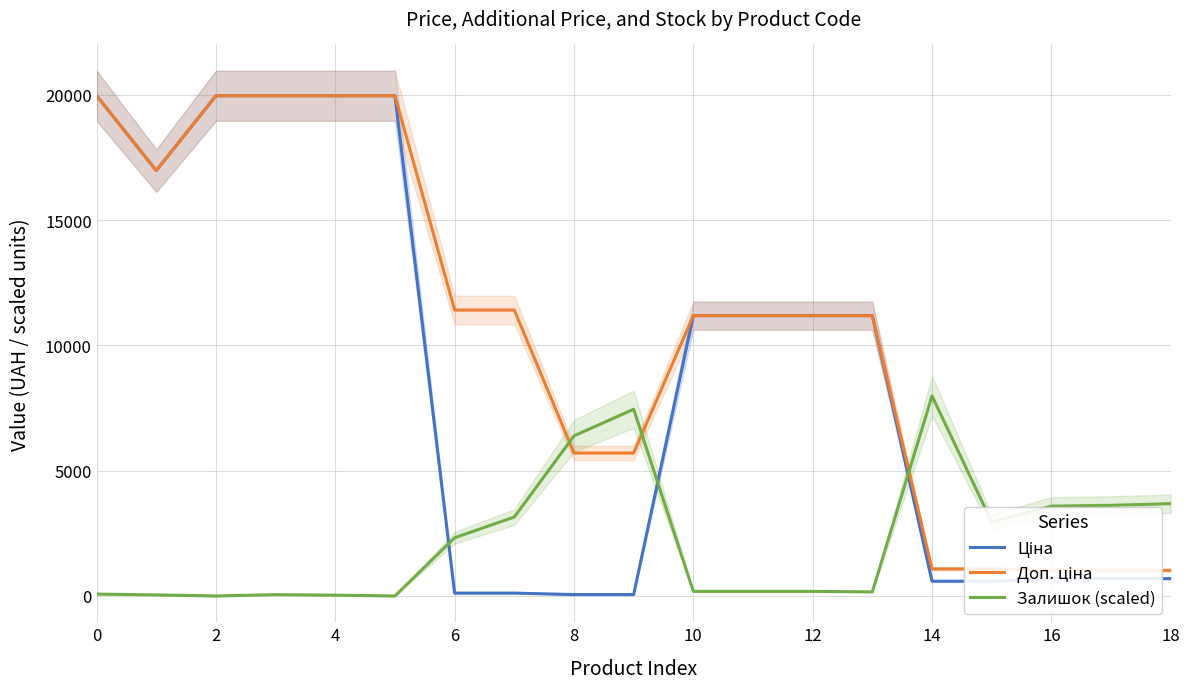

The value of Залишок (scaled) at 16 is 3585.4. True or false?

True